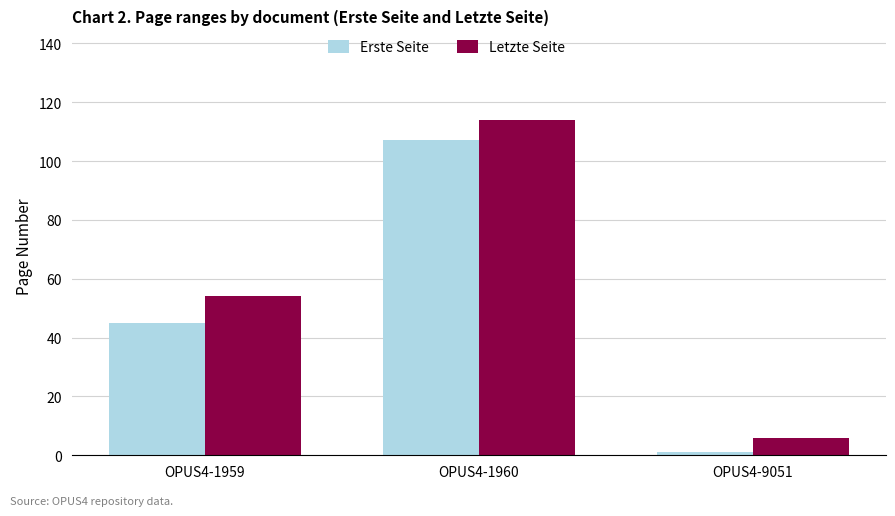

Is it true that Erste Seite equals 59 at OPUS4-1959?

False